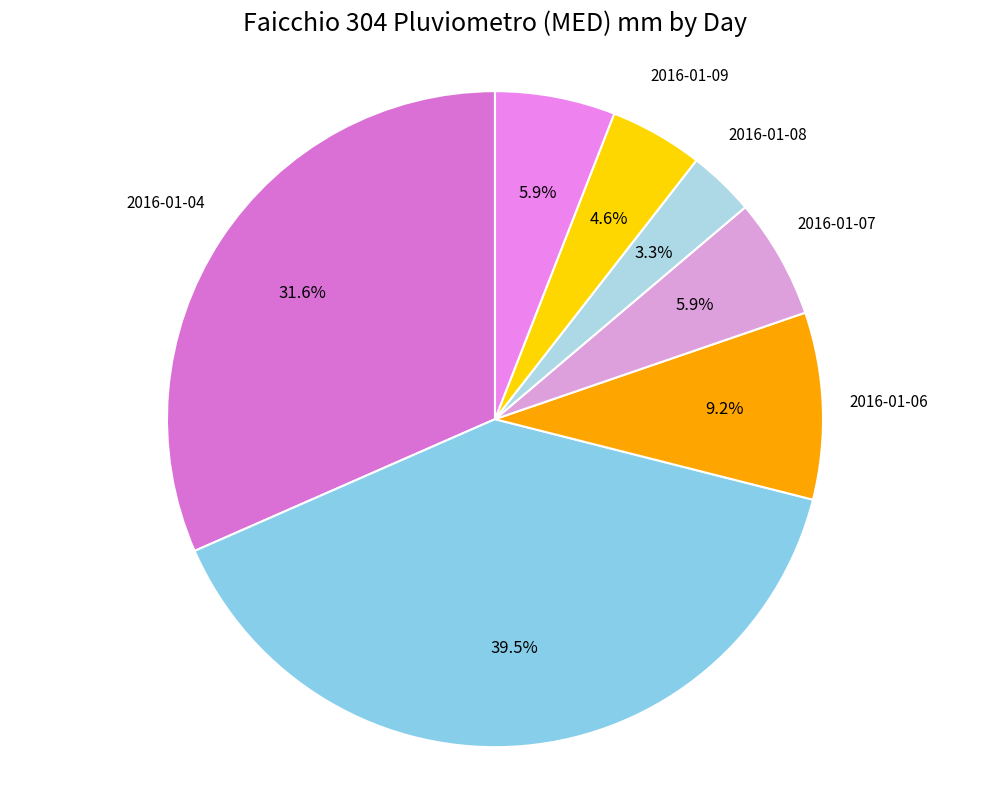

Does 2016-01-10 represent more than half of the total?

No